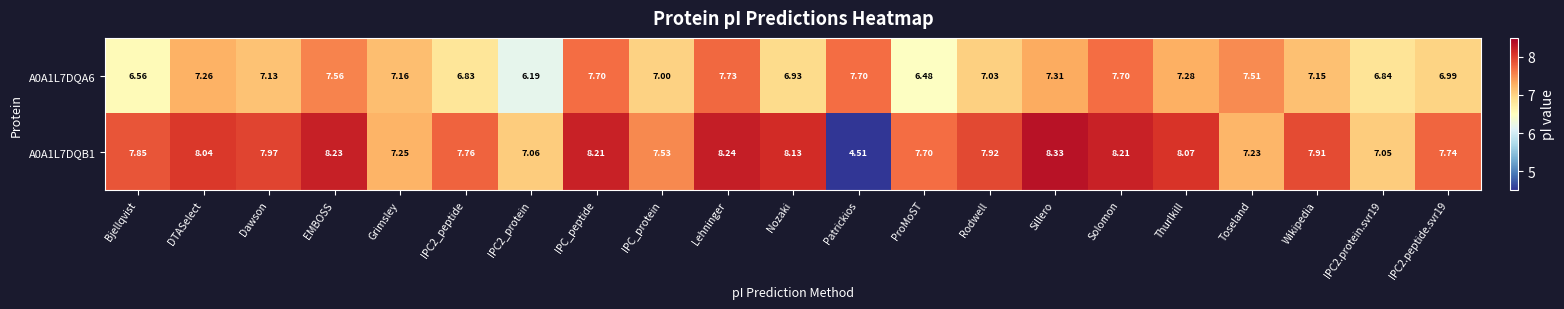

What is the difference between the highest and lowest values at Rodwell?

0.9